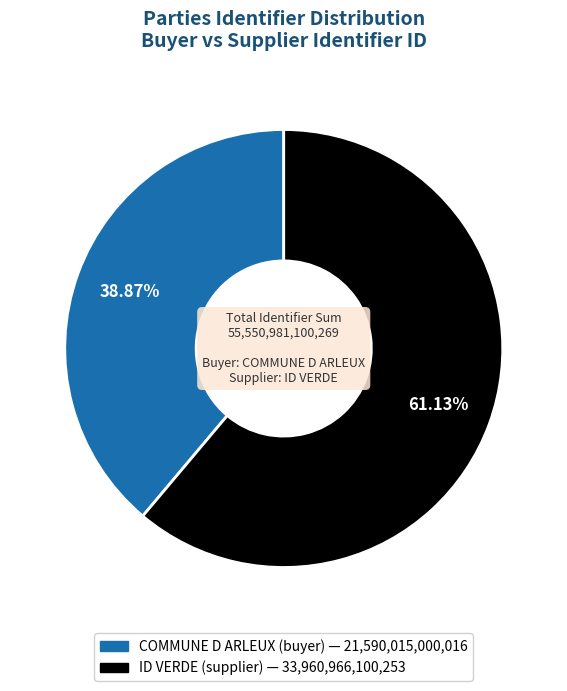

How many slices are in this pie chart?

2